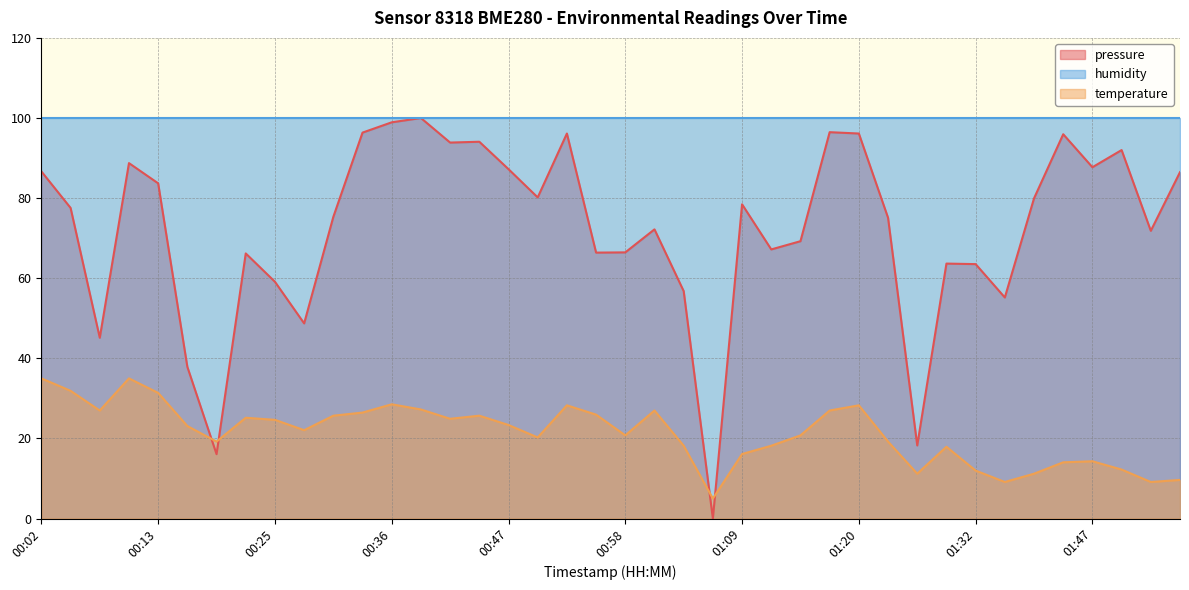

At which label does temperature first exceed 23?

00:02